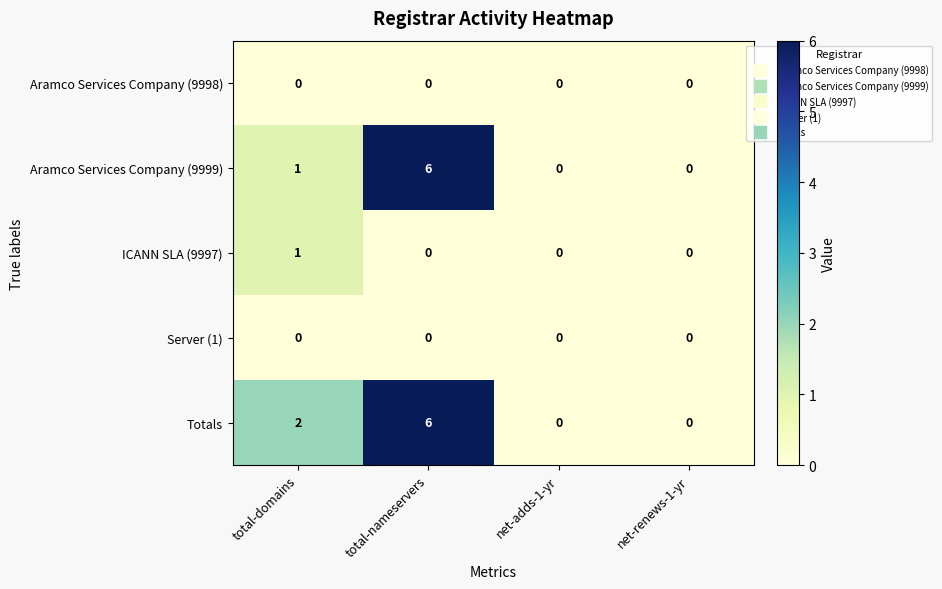

At which label does Totals reach its peak?

total-nameservers